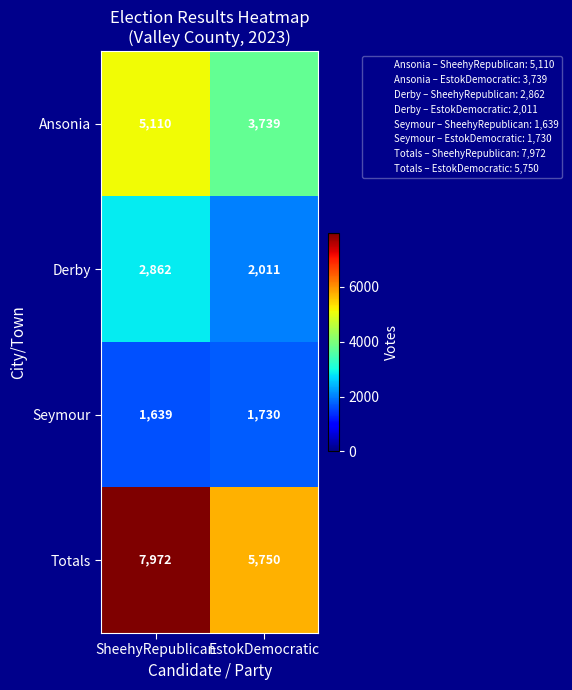

Which category has the lowest value across all series?

SheehyRepublican